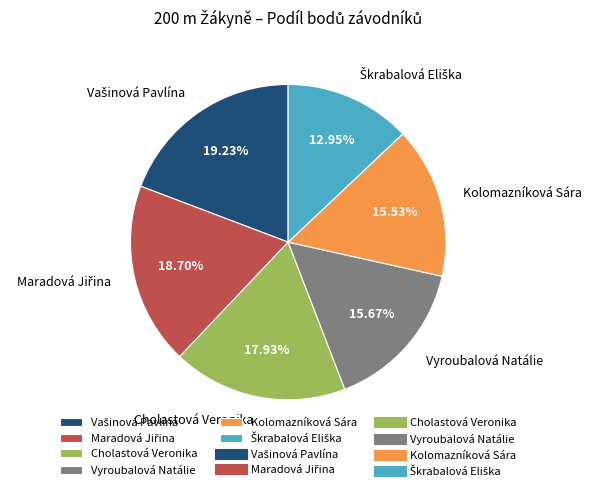

How many segments does this pie chart have?

6